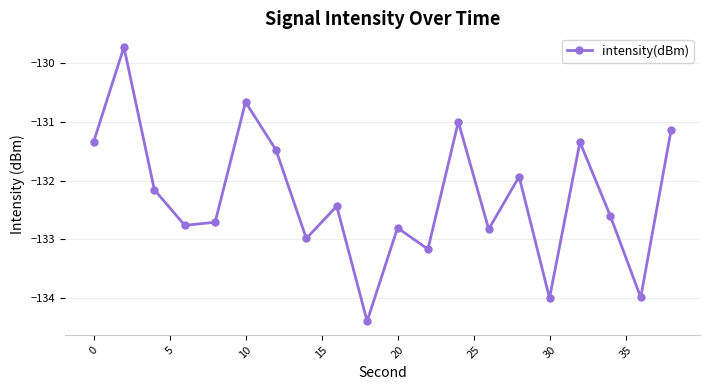

Does the chart have visible grid lines?

Yes